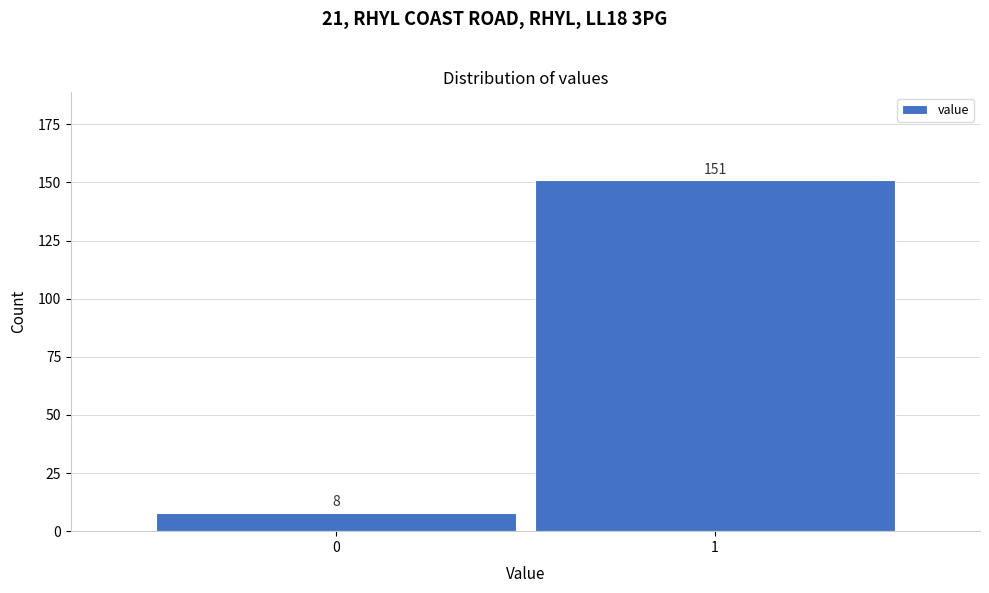

Reading right to left, extract all data points from this chart.

1=151	0=8